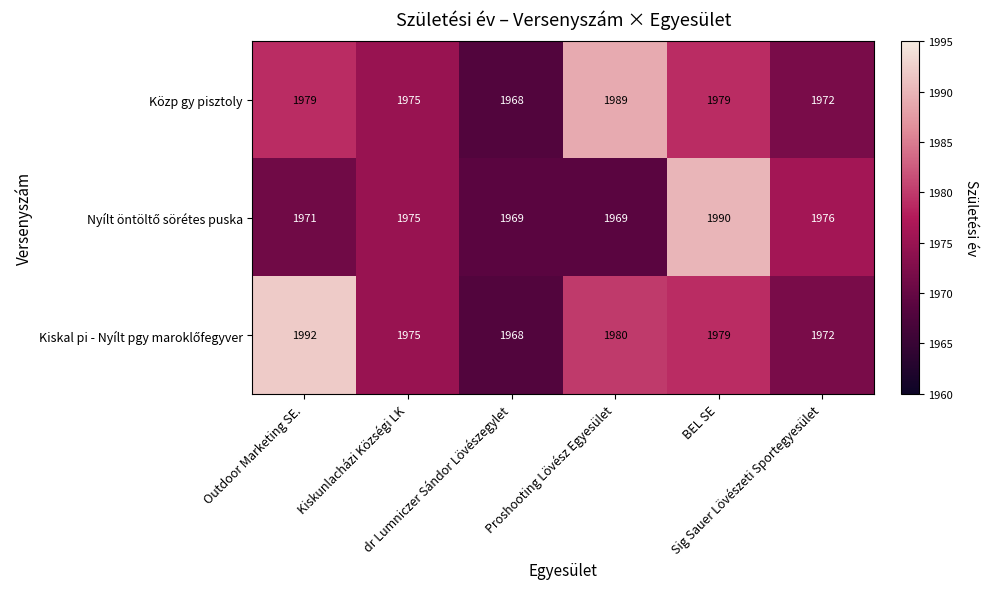

What is the difference between the second highest and second lowest values in the Közp gy pisztoly series?

7